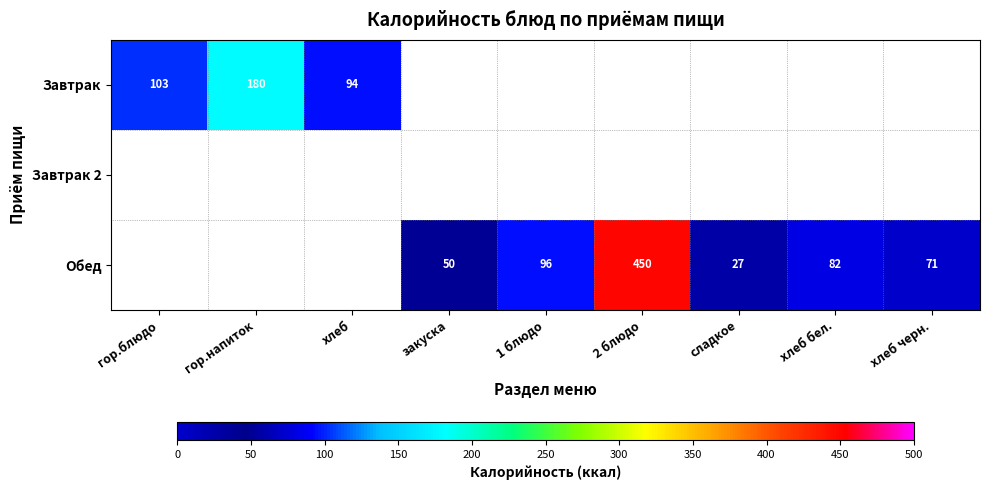

Is it true that Завтрак equals 94 at гор.напиток?

False